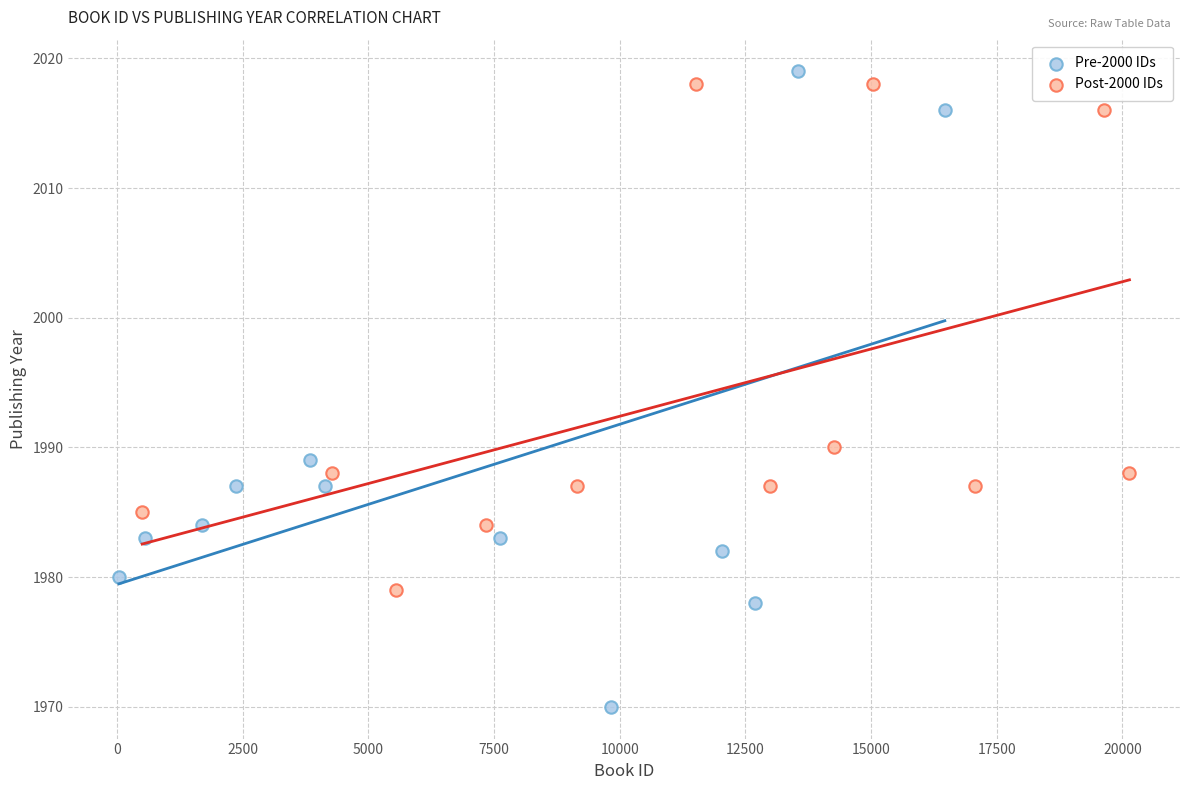

Which series reaches the minimum Y coordinate?

Pre-2000 IDs